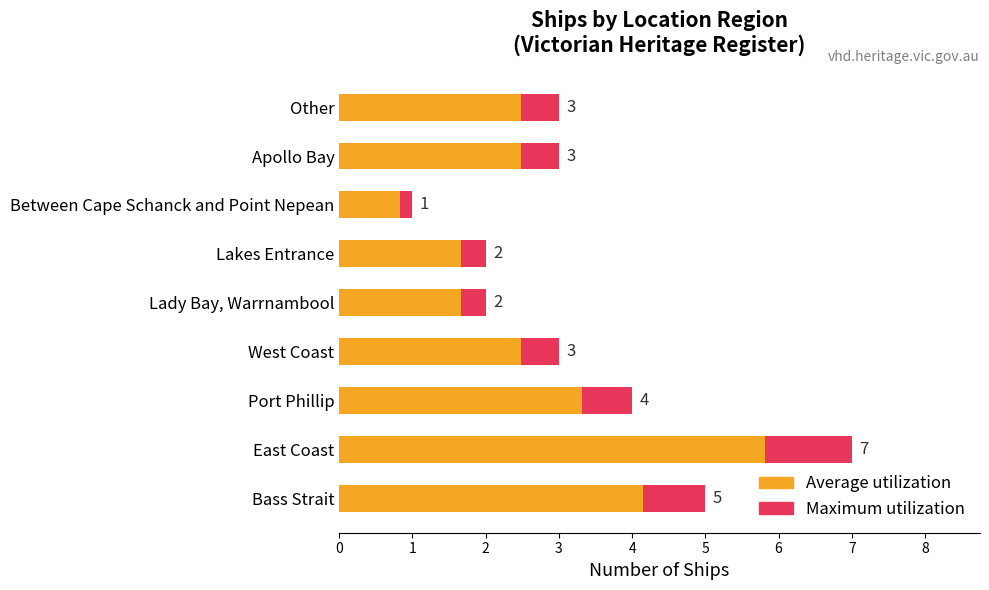

Count the number of data series in this chart.

2